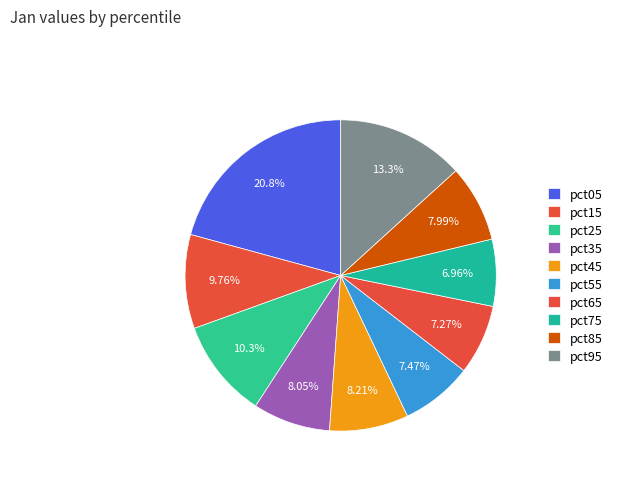

How many slices are in this pie chart?

10